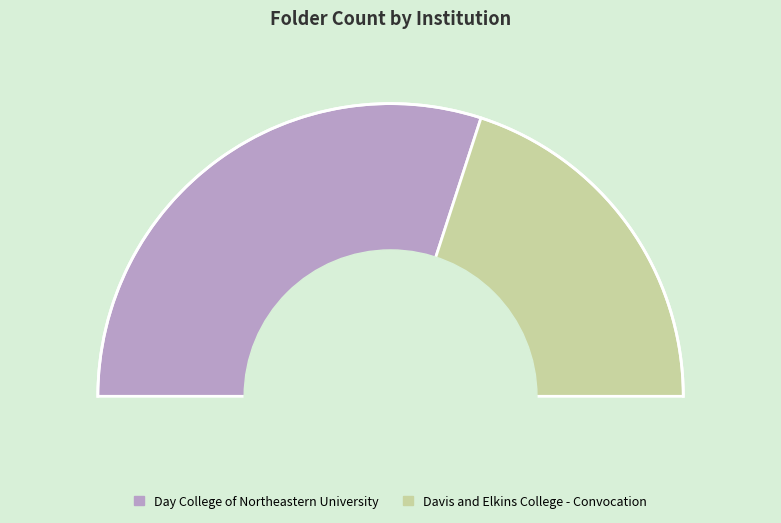

What is the change in value from Day College of Northeastern University to Davis and Elkins College - Convocation?

-1